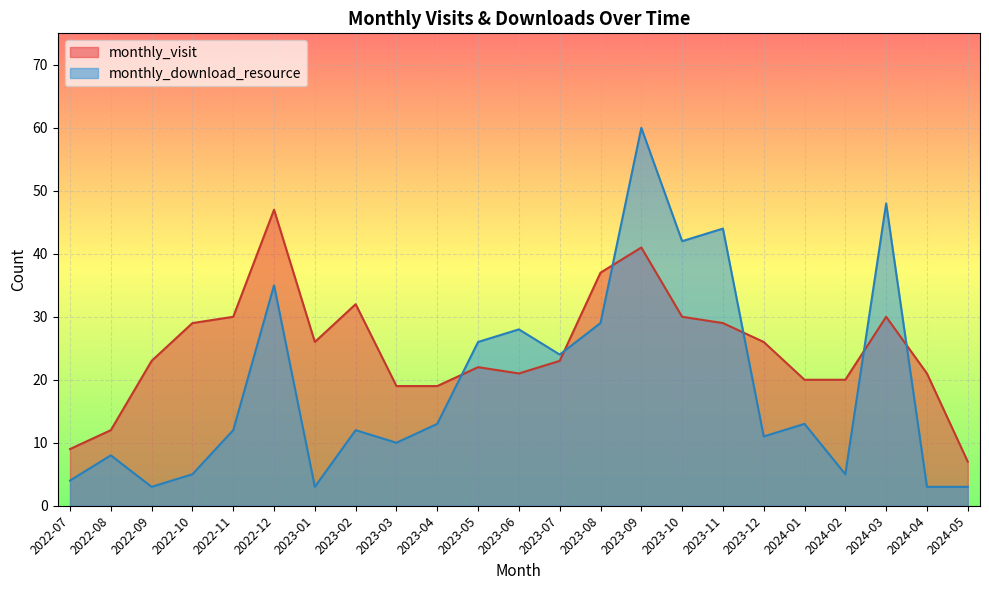

Count the number of data series in this chart.

2